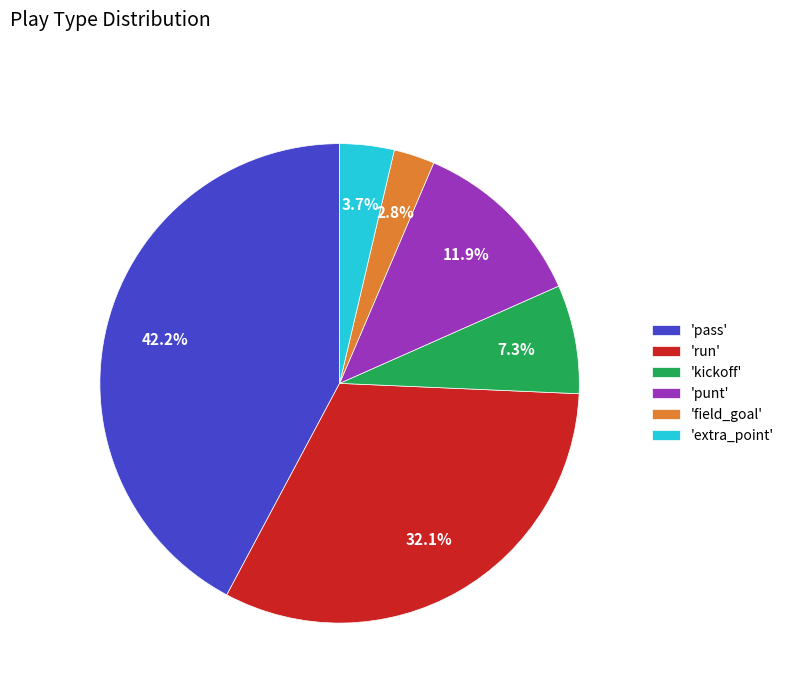

Between 'run' and 'extra_point', which is larger?

'run'